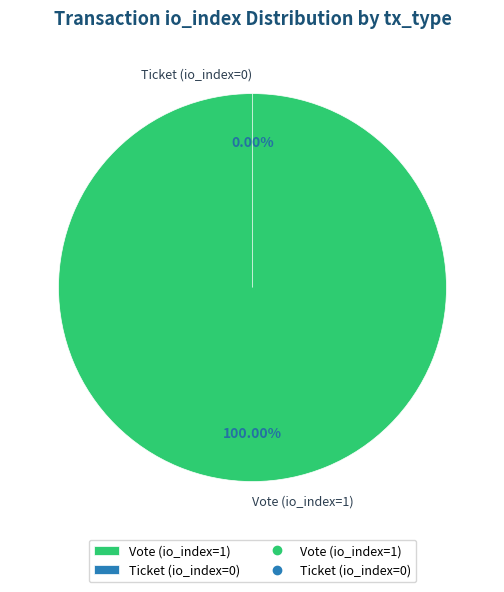

Rank the categories by value from lowest to highest.

Ticket (io_index=0), Vote (io_index=1)